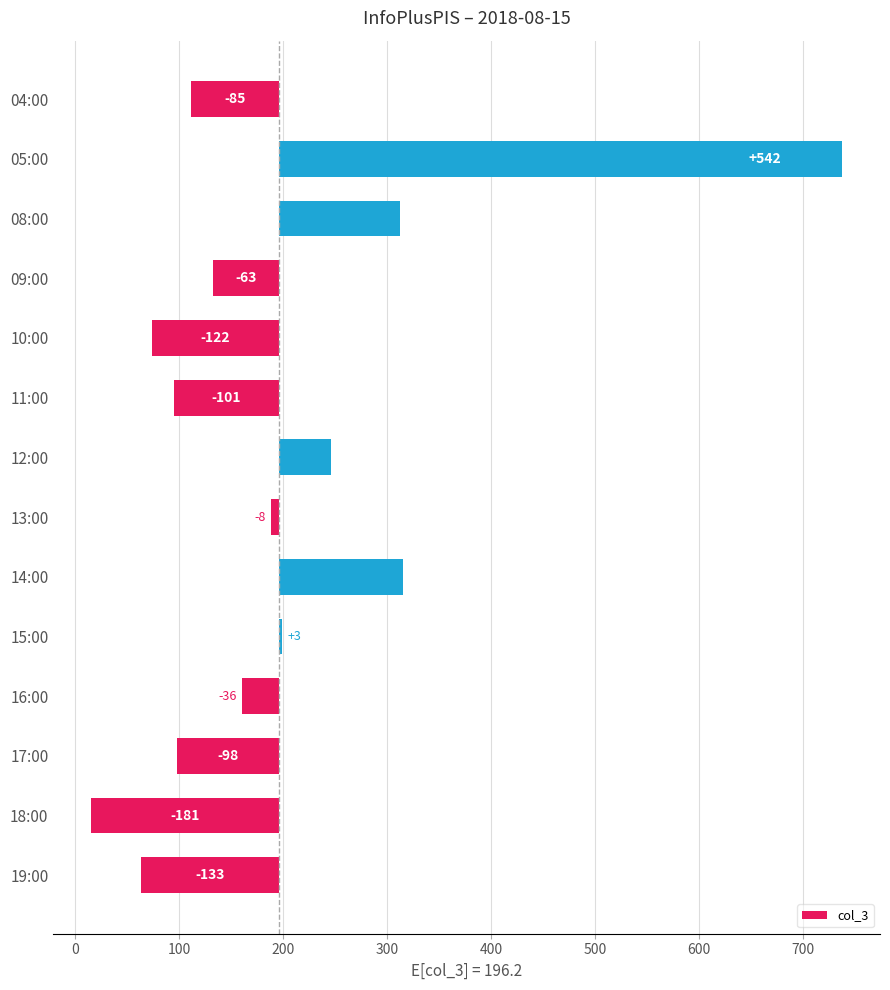

What is the minimum value shown in the chart?

-181.2